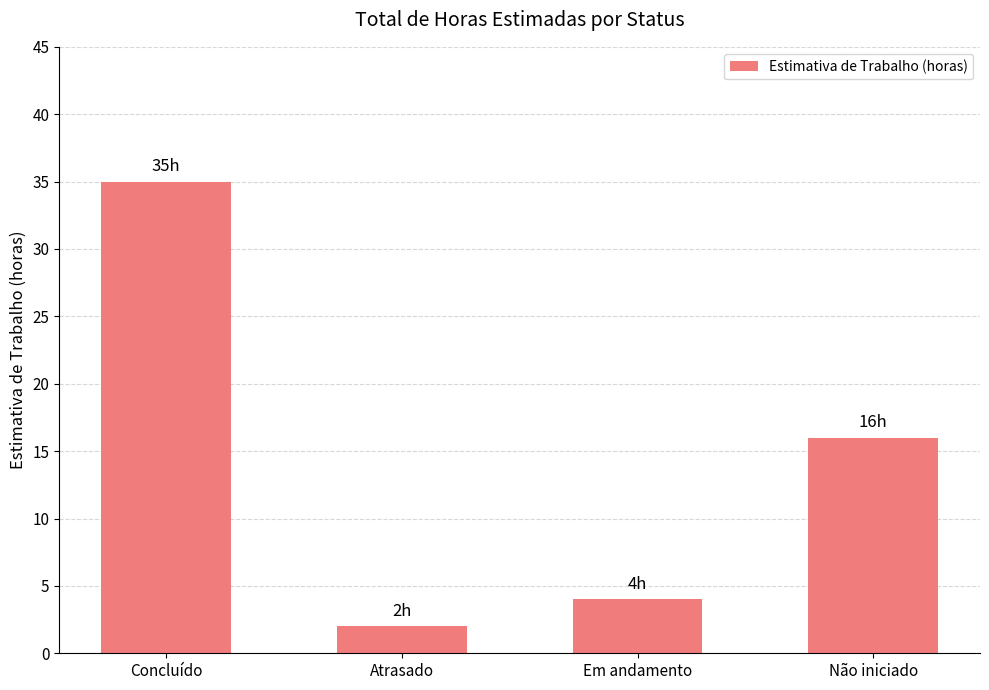

Reading right to left, extract all data points from this chart.

16	4	2	35